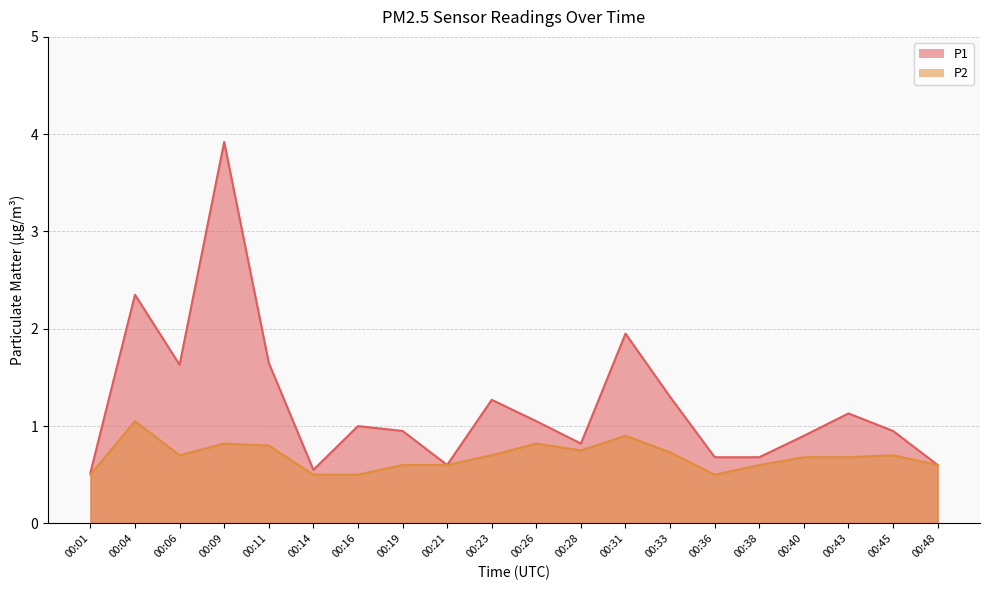

Reading right to left, list all the values displayed in this chart.

P1: 00:48=0.6	00:45=0.9	00:43=1.1	00:40=0.9	00:38=0.7	00:36=0.7	00:33=1.3	00:31=1.9	00:28=0.8	00:26=1.1	00:23=1.3	00:21=0.6	00:19=0.9	00:16=1.0	00:14=0.6	00:11=1.6	00:09=3.9	00:06=1.6	00:04=2.4	00:01=0.5
P2: 00:48=0.6	00:45=0.7	00:43=0.7	00:40=0.7	00:38=0.6	00:36=0.5	00:33=0.7	00:31=0.9	00:28=0.8	00:26=0.8	00:23=0.7	00:21=0.6	00:19=0.6	00:16=0.5	00:14=0.5	00:11=0.8	00:09=0.8	00:06=0.7	00:04=1.1	00:01=0.5